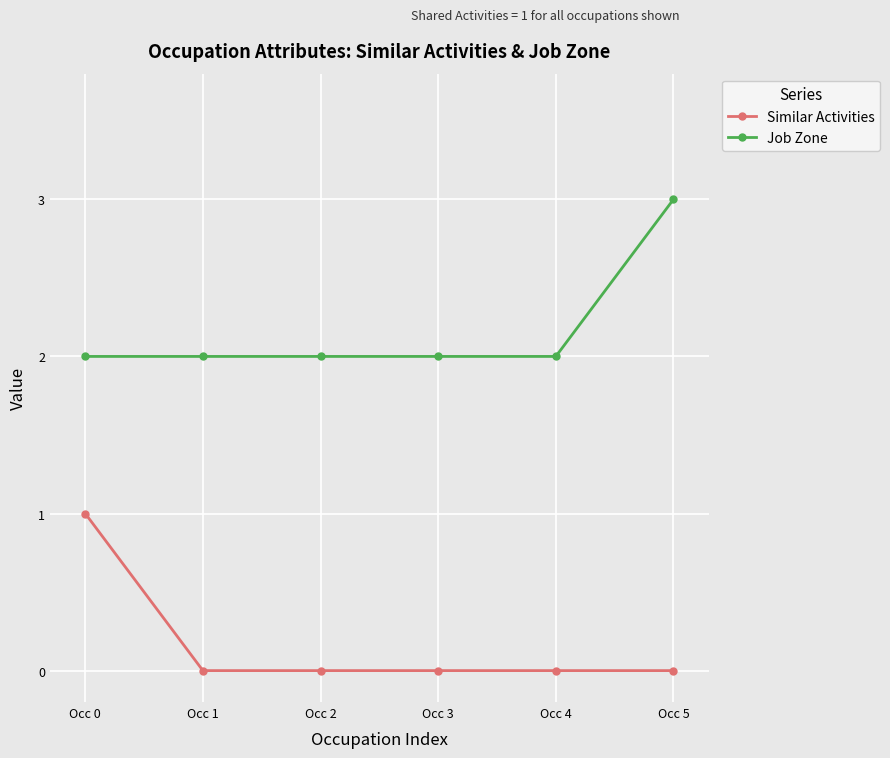

What is the value of the Job Zone point at the 2nd from the left?

2